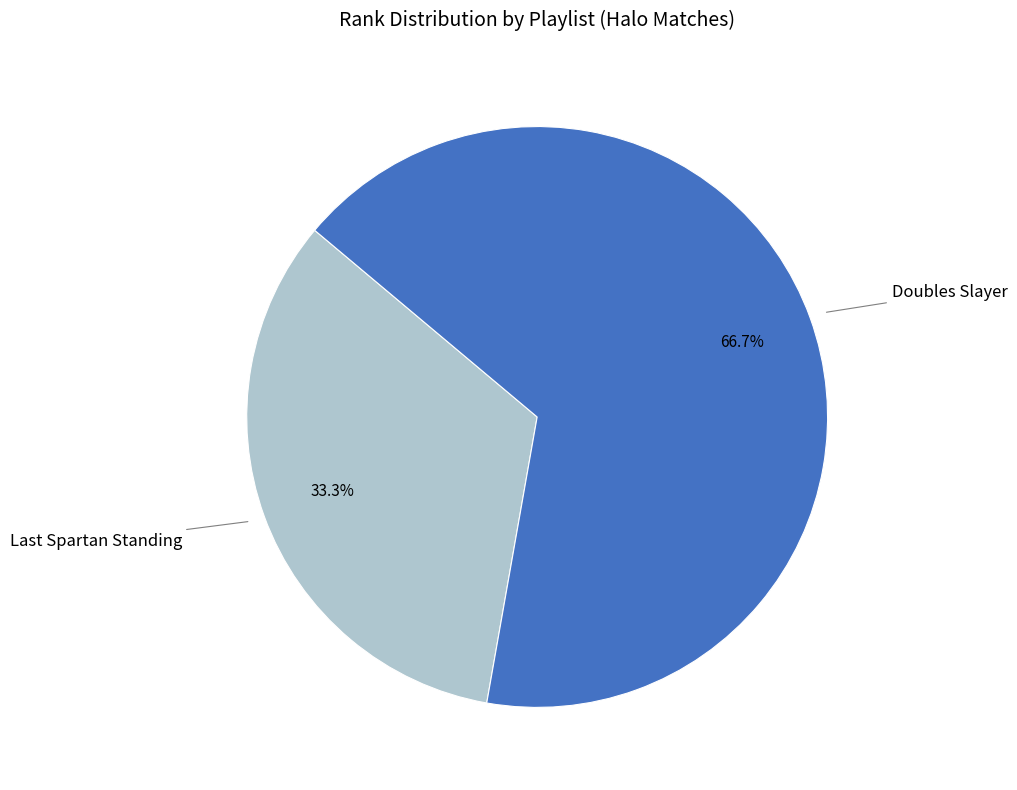

Is there a majority slice in this chart?

Yes